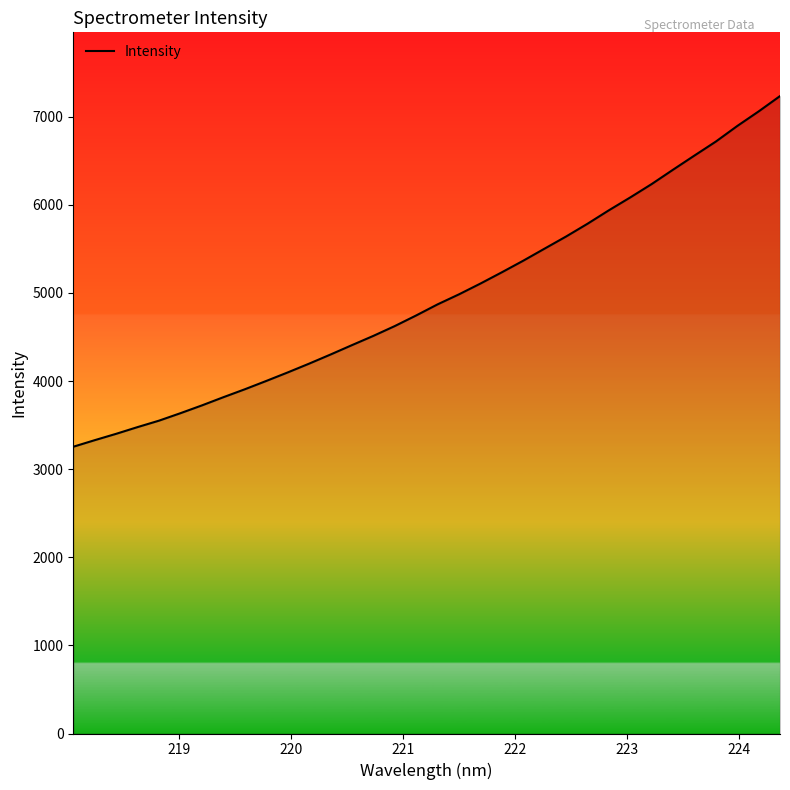

What is the difference between the second highest and second lowest values?

3730.6